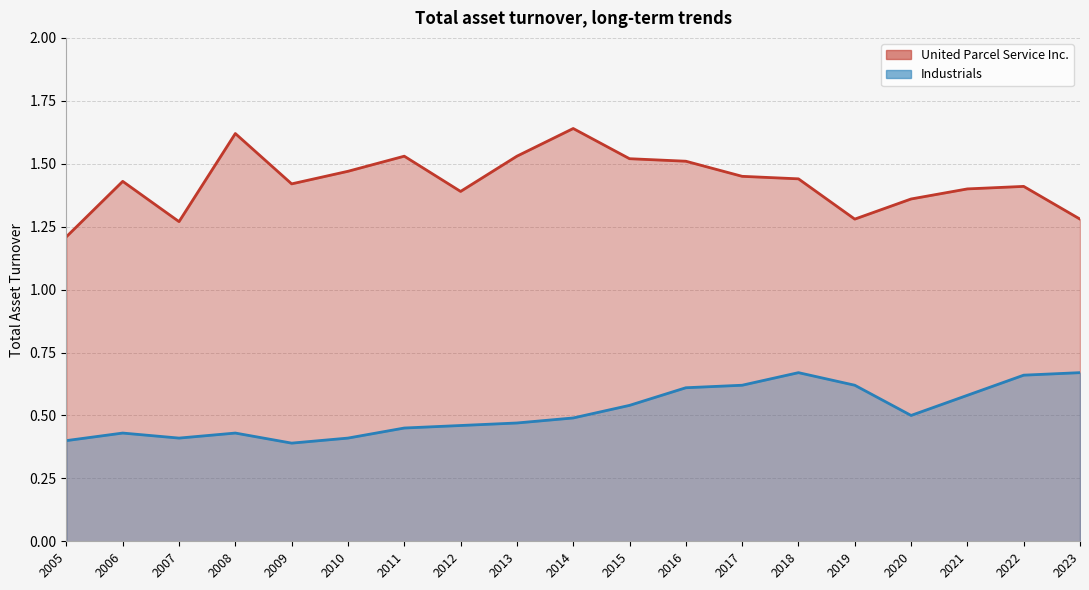

What is the sum of all Industrials values?

9.8